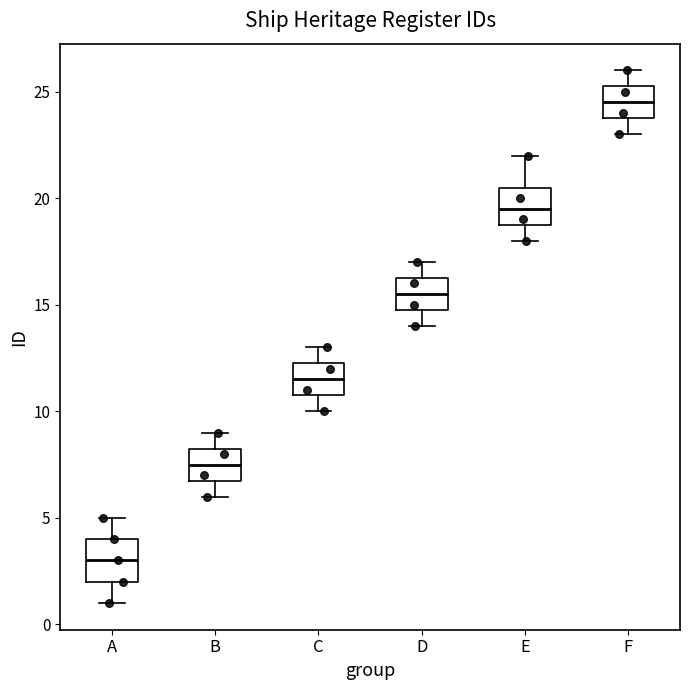

Reading left to right, transcribe this box plot: for each box, give where its median line is, the range the box spans, and where its two whiskers end, as read against the y-axis. The values are not printed on the chart, so give them approximately, as read against the axis.

A: median 3.0, box 2.0 to 4.0, whiskers 1.0 to 5.0
B: median 7.5, box 7.0 to 8.5, whiskers 6.0 to 9.0
C: median 11.5, box 11.0 to 12.5, whiskers 10.0 to 13.0
D: median 15.5, box 15.0 to 16.5, whiskers 14.0 to 17.0
E: median 19.5, box 19.0 to 20.5, whiskers 18.0 to 22.0
F: median 24.5, box 24.0 to 25.5, whiskers 23.0 to 26.0